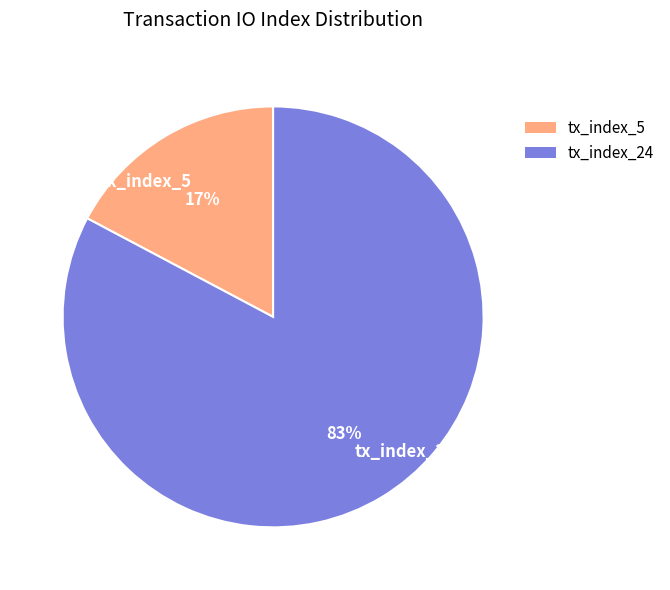

To the nearest percent, what is the combined percentage of tx_index_5 and tx_index_24?

100%